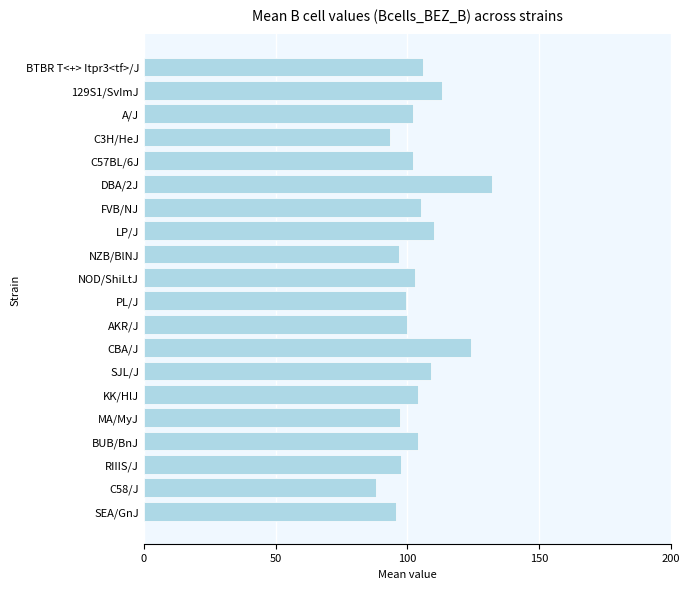

True or false: the data shows 104.0 at KK/HlJ.

True